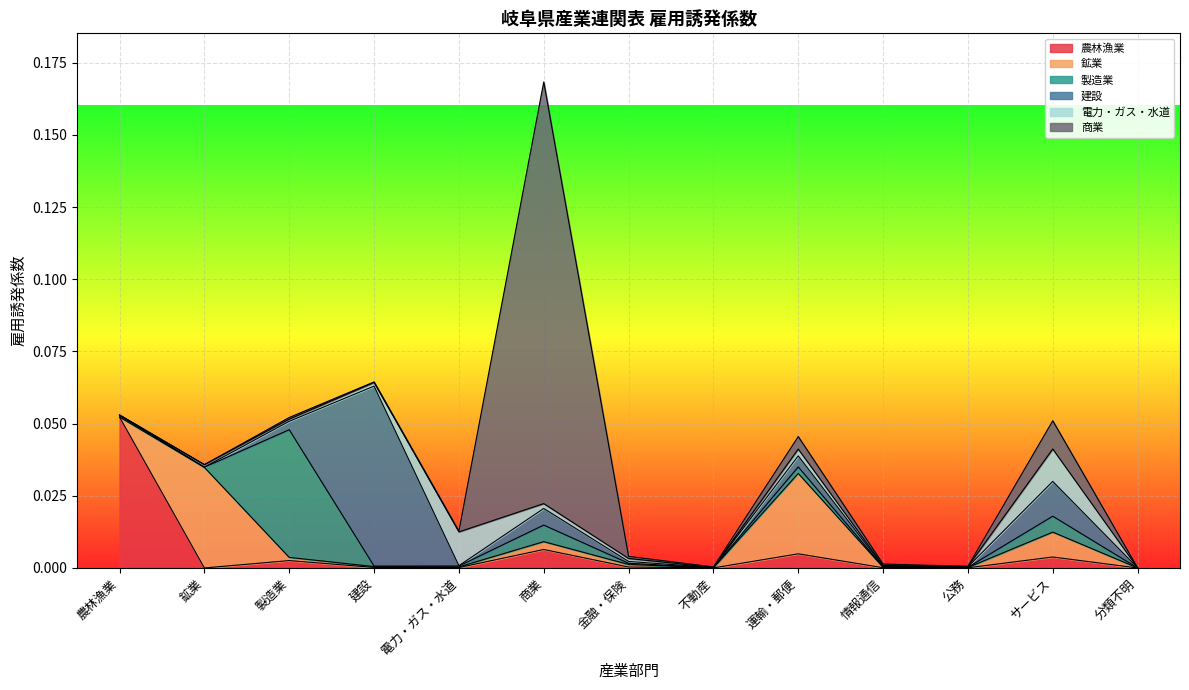

At 鉱業, list the series in order from smallest to largest.

農林漁業, 商業, 建設, 製造業, 電力・ガス・水道, 鉱業